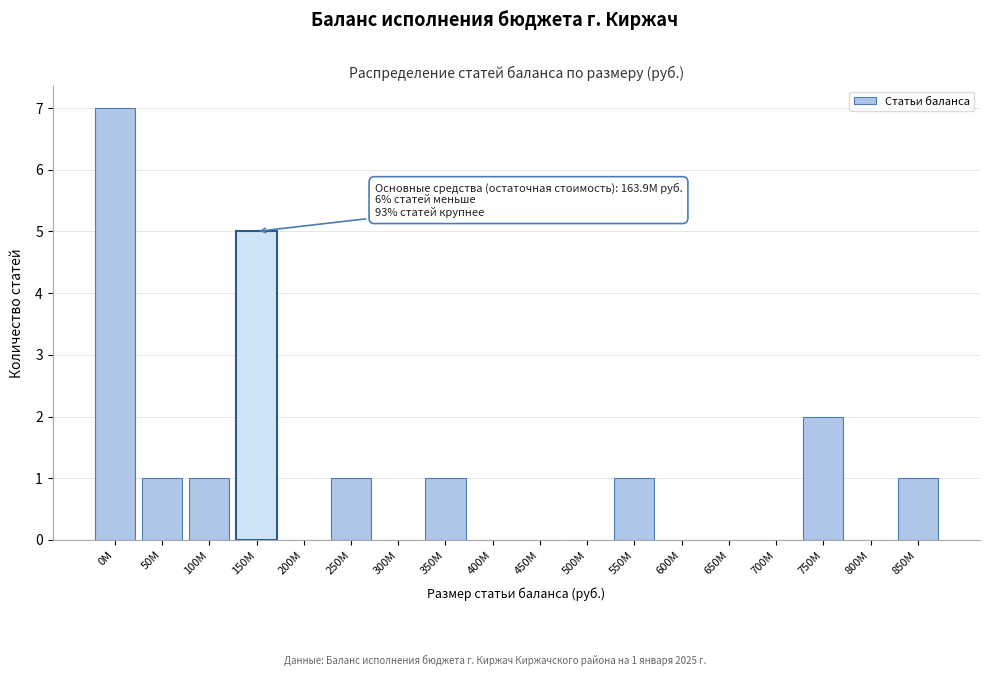

Reading right to left, list all the values displayed in this chart.

850M=1	800M=0	750M=2	700M=0	650M=0	600M=0	550M=1	500M=0	450M=0	400M=0	350M=1	300M=0	250M=1	200M=0	150M=5	100M=1	50M=1	0M=7